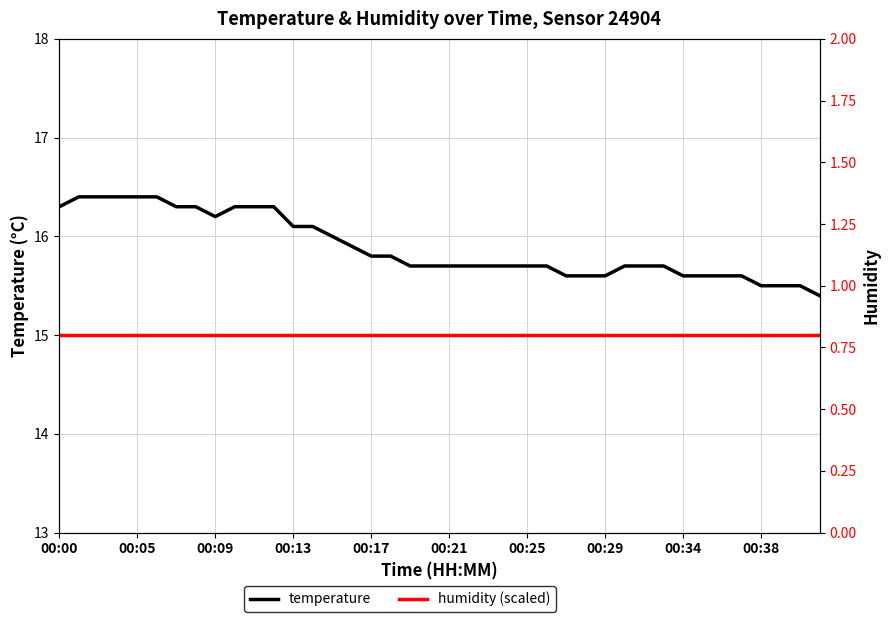

The humidity (scaled) series shows 15.0 at 00:09. True or false?

True